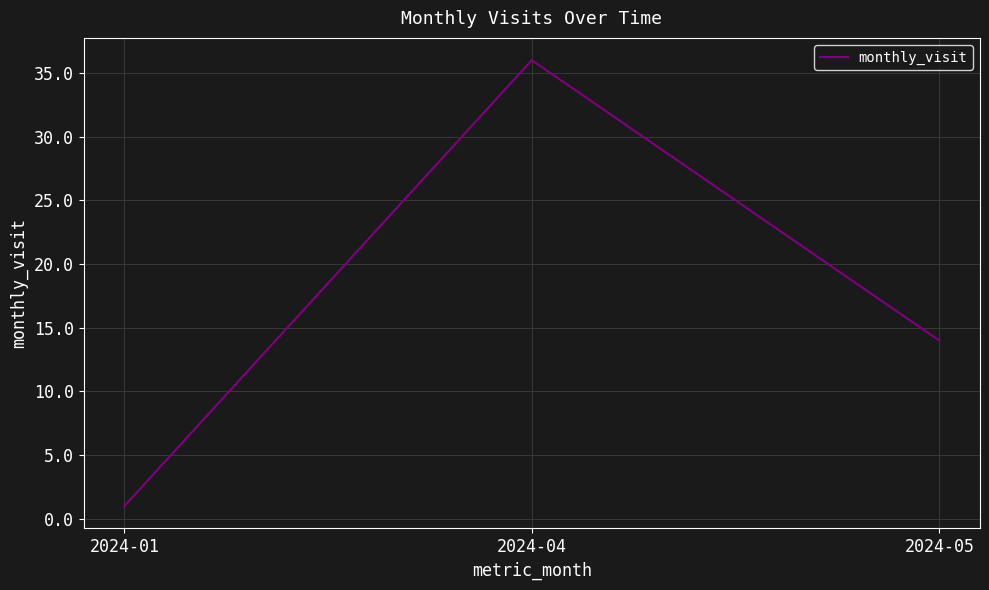

The value at 2024-05 is 8. True or false?

False